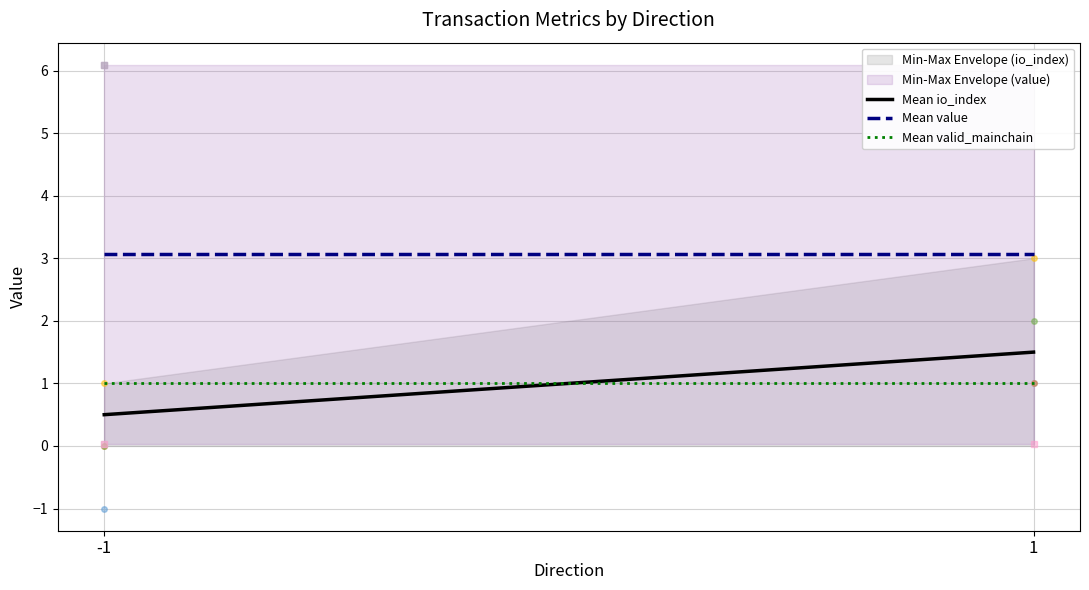

What is the value of the Mean io_index point at the 2nd from the left?

1.5